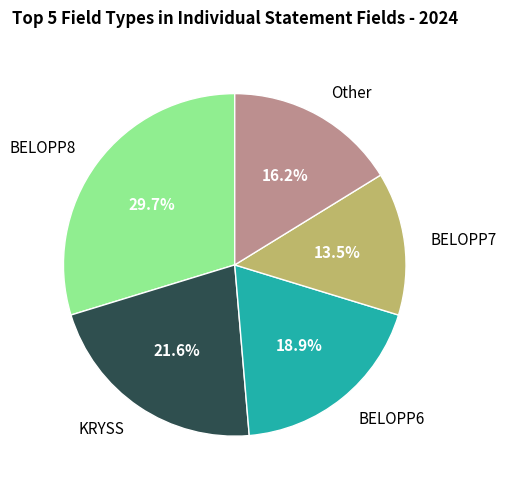

Is there a majority slice in this chart?

No